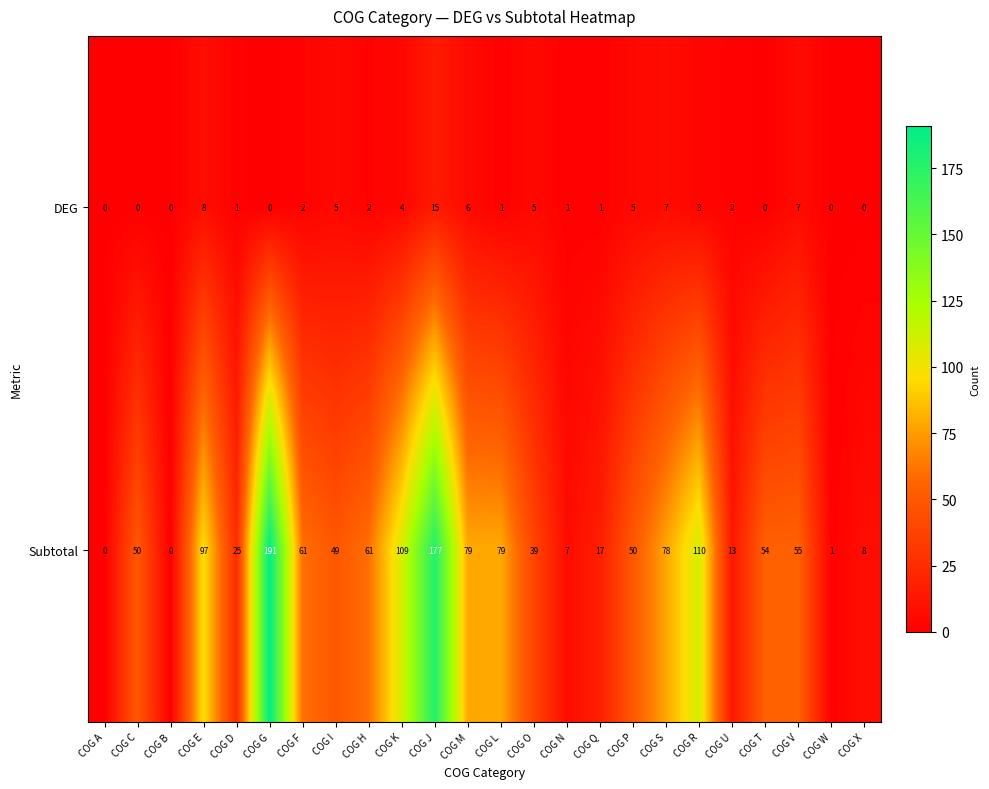

Which series has the largest range (max minus min)?

Subtotal